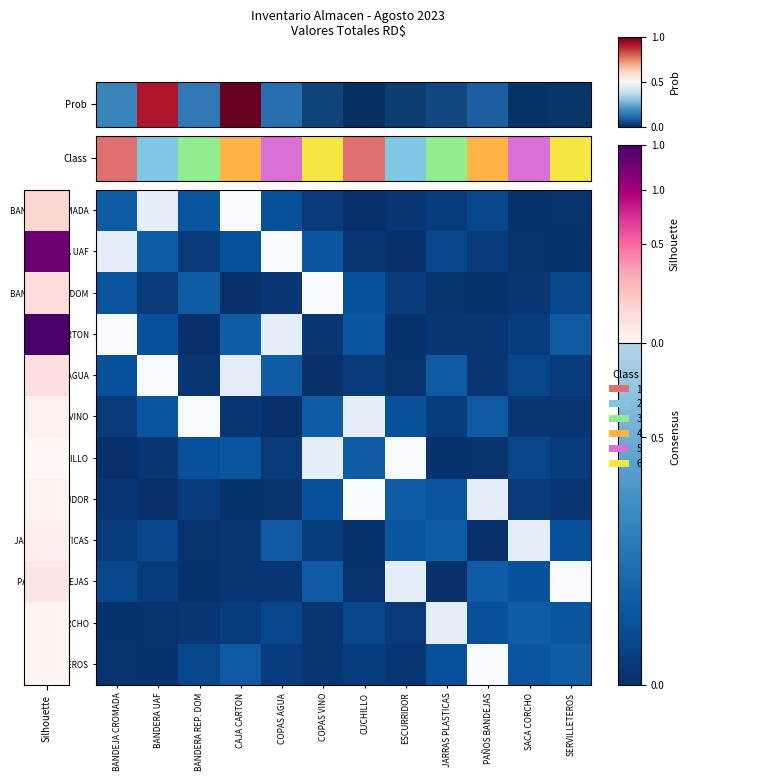

Between PAÑOS BANDEJAS and COPAS VINO, which is larger?

PAÑOS BANDEJAS